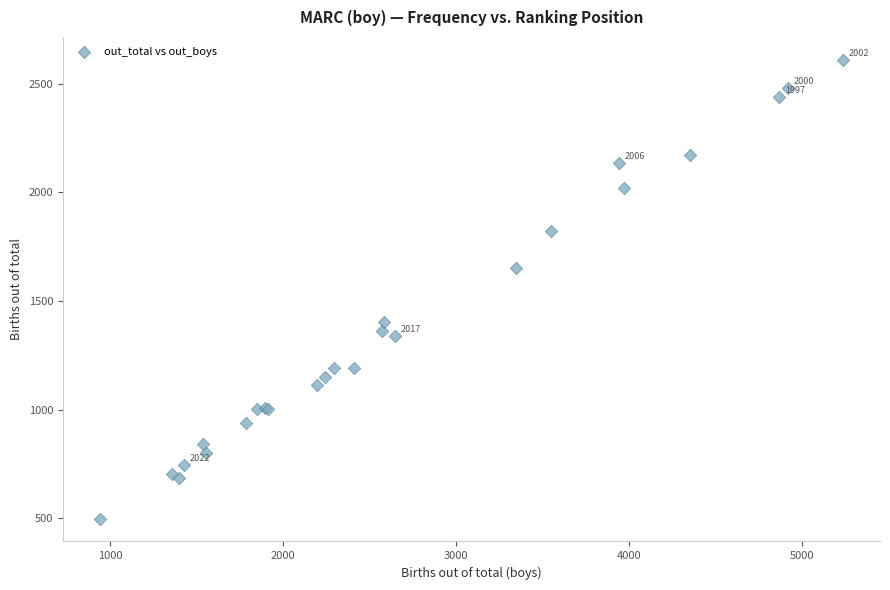

What Y value in the scatter plot is closest to 1554?

1652